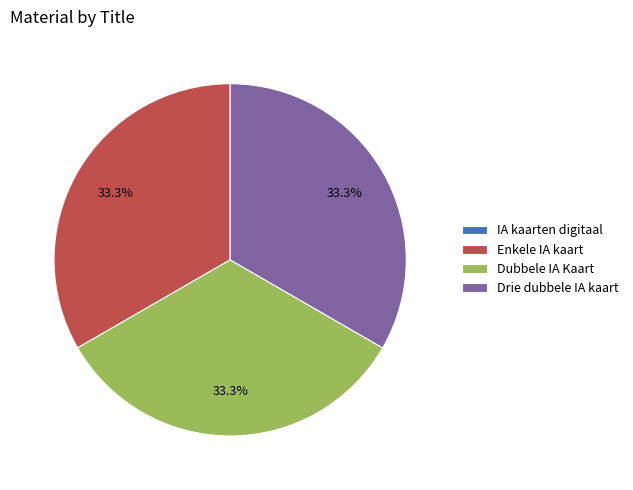

Is the sum of Enkele IA kaart and Dubbele IA Kaart greater than half?

Yes